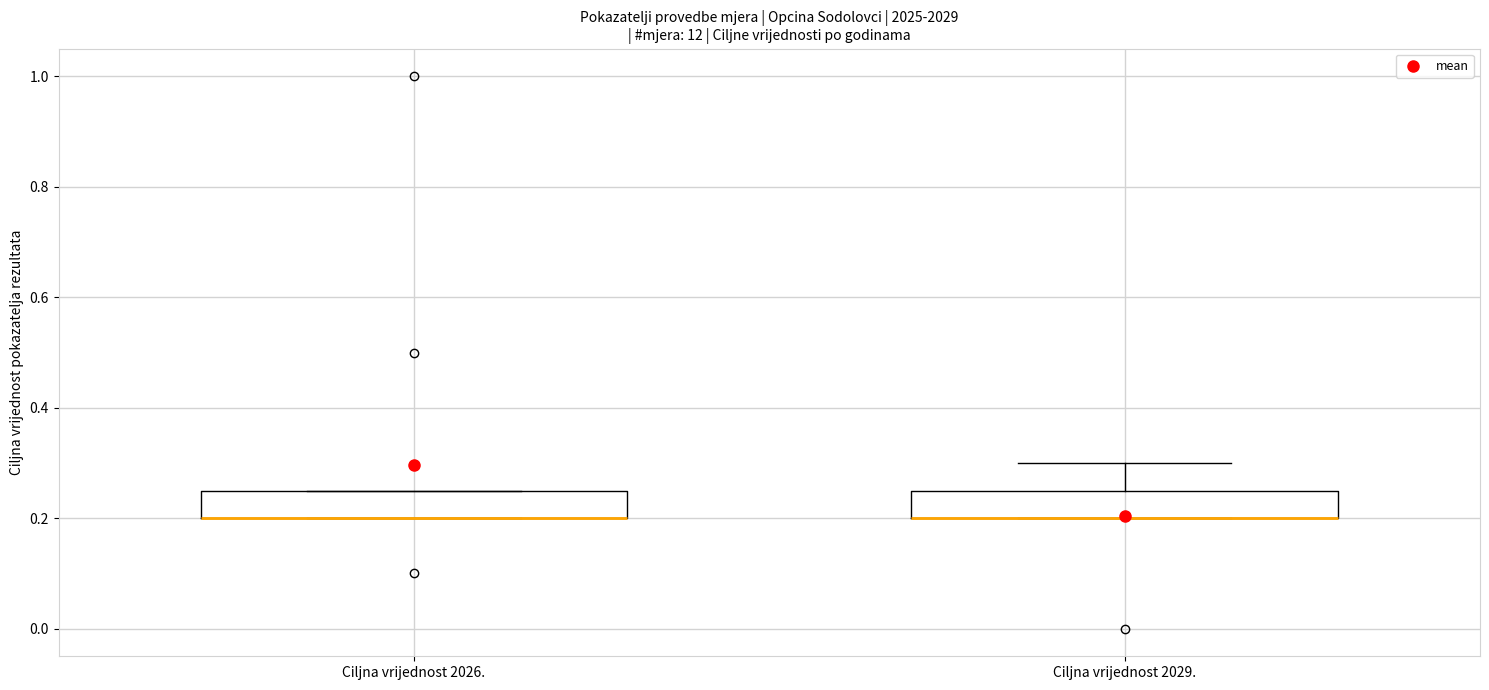

Reading left to right, transcribe this box plot: for each box, give where its median line is, the range the box spans, and where its two whiskers end, as read against the y-axis. The values are not printed on the chart, so give them approximately, as read against the axis.

Ciljna vrijednost 2026.: median 0.20 (drawn on the box's lower edge), box 0.20 to 0.26, whiskers 0.20 to 0.26
Ciljna vrijednost 2029.: median 0.20 (drawn on the box's lower edge), box 0.20 to 0.26, whiskers 0.20 to 0.30